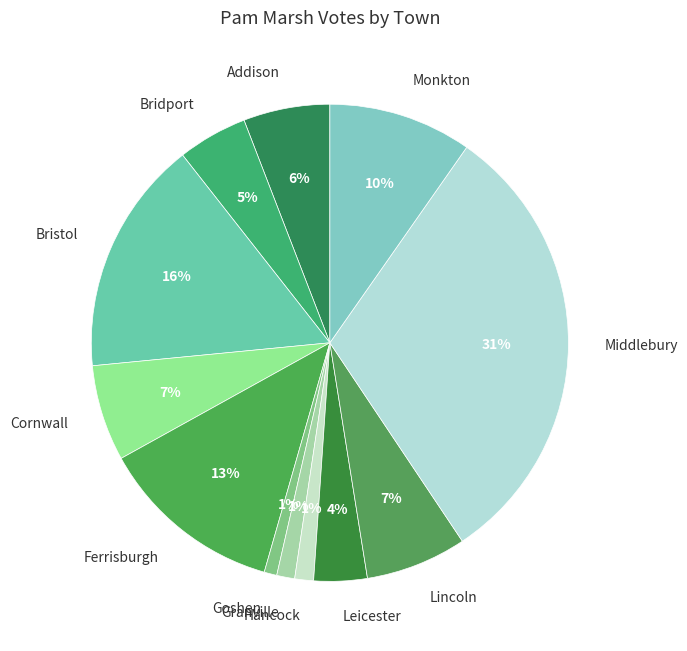

To the nearest percent, what is the combined percentage of Goshen and Monkton?

11%